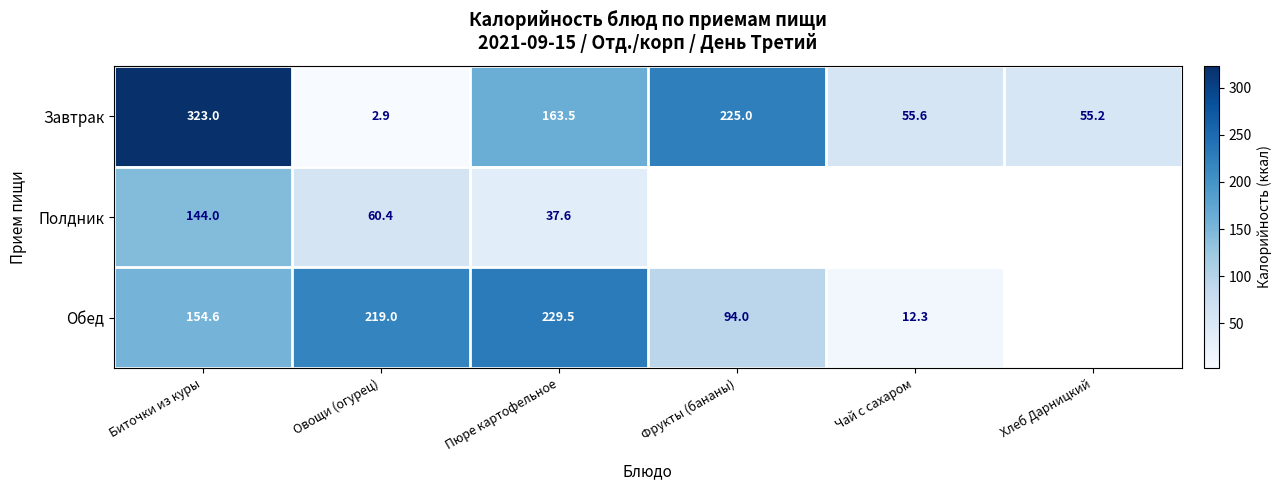

How many positive values does the Обед series have?

5